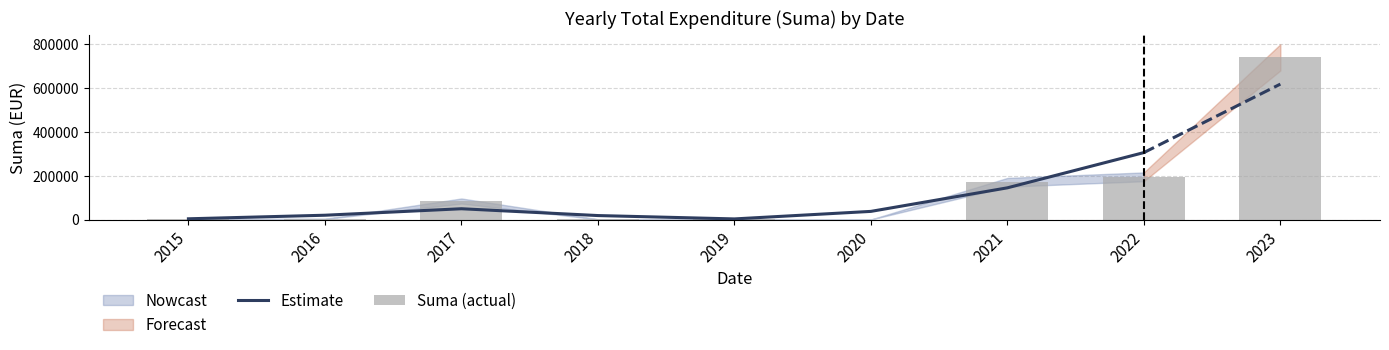

Does the chart contain stacked bars?

No